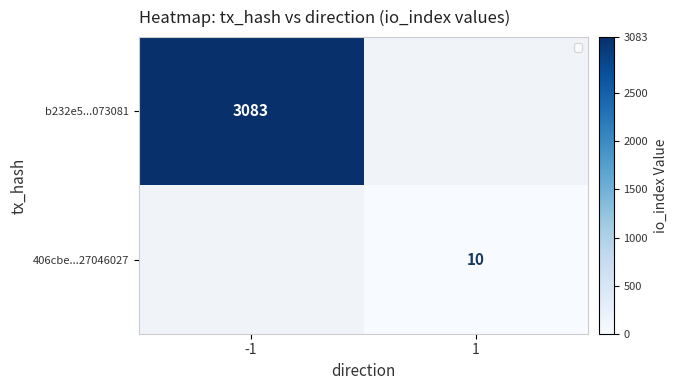

True or false: b232e5...073081 has a value of 3083 at -1.

True